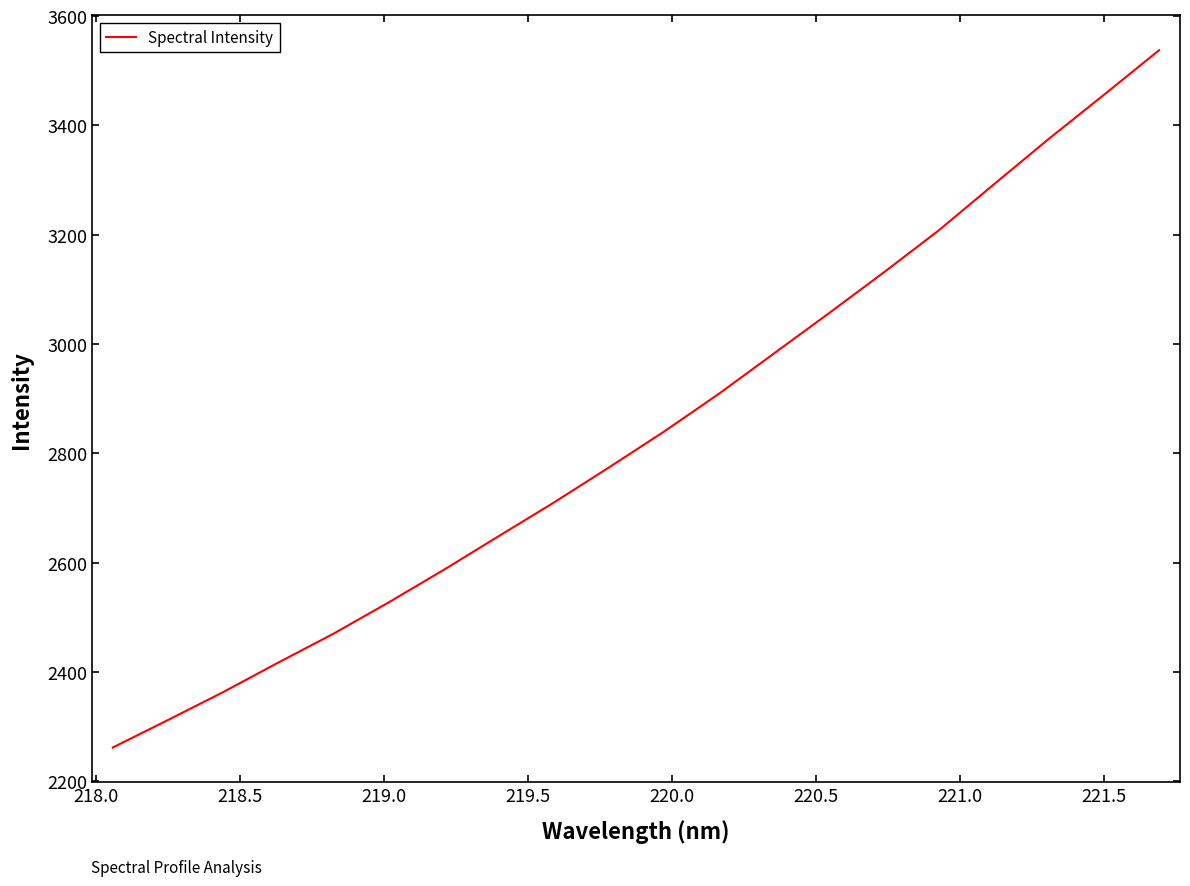

What is the average value?

2842.9